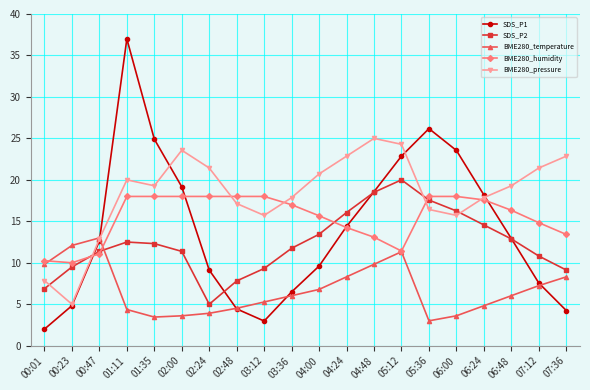

How many data points in SDS_P2 are less than 12?

10